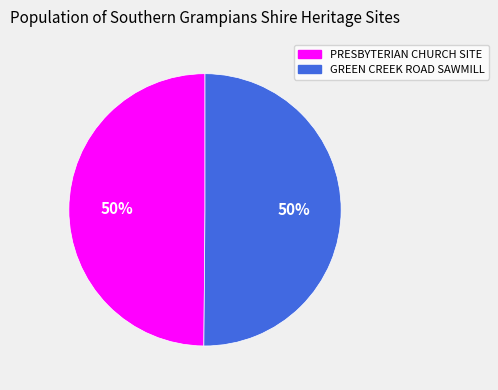

To the nearest percent, what is the combined percentage of PRESBYTERIAN CHURCH SITE and GREEN CREEK ROAD SAWMILL?

100%